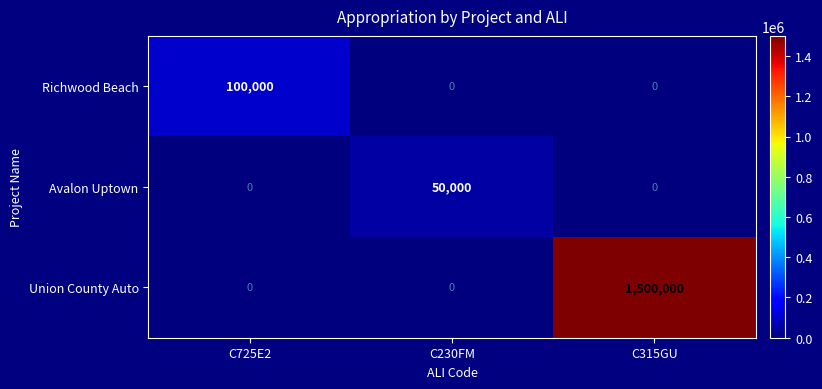

Which series has the largest total across all categories?

Union County Auto